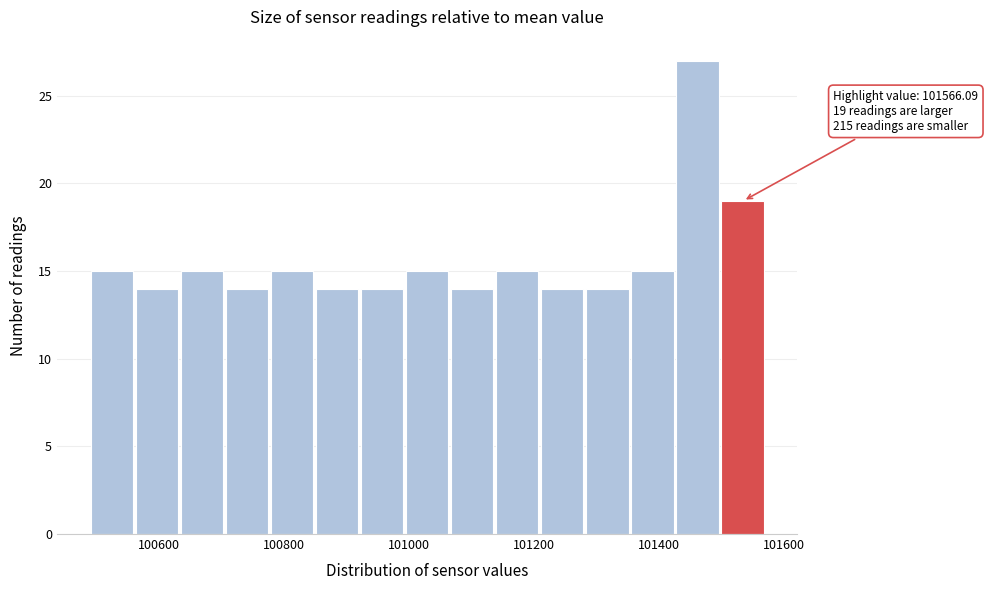

Around what value on the x-axis is the tallest bar? Give the approximate position of its centre, as read against the axis.

101460